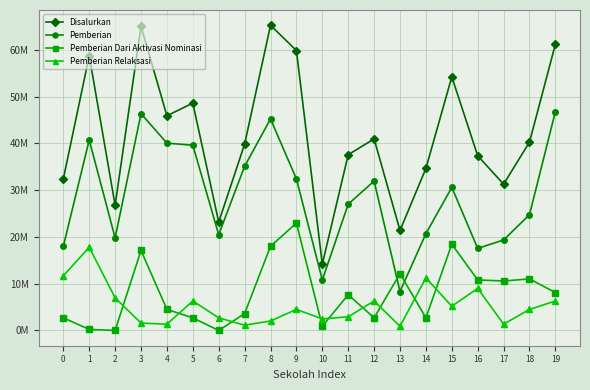

True or false: Pemberian Dari Aktivasi Nominasi and Pemberian Relaksasi cross at least once.

True